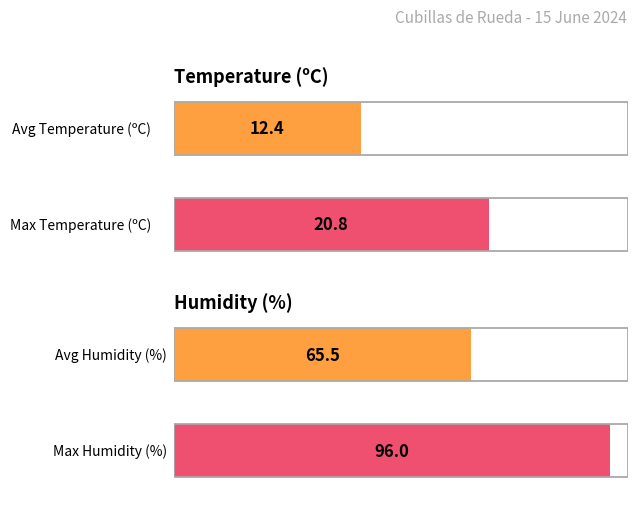

List the series in order of their overall mean, highest first.

Humidity (%), Temperature (ºC)